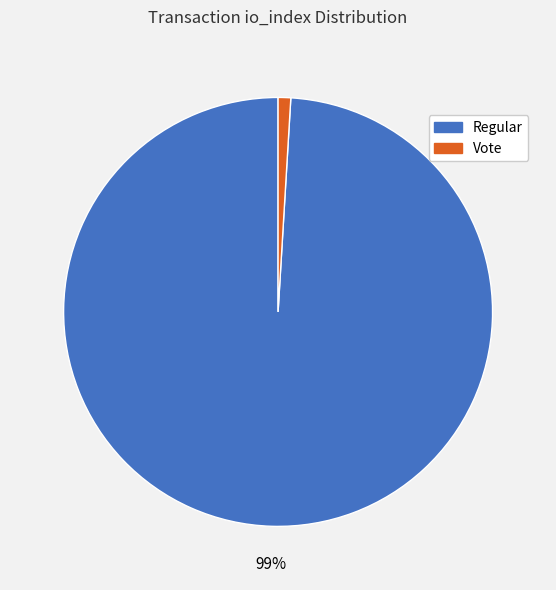

True or false: Vote accounts for 6% of the total.

False